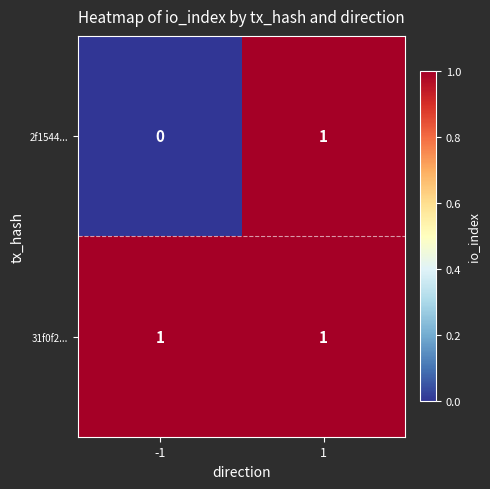

Reading left to right, what are all the values shown in this chart?

2f1544...: 0	1
31f0f2...: 1	1